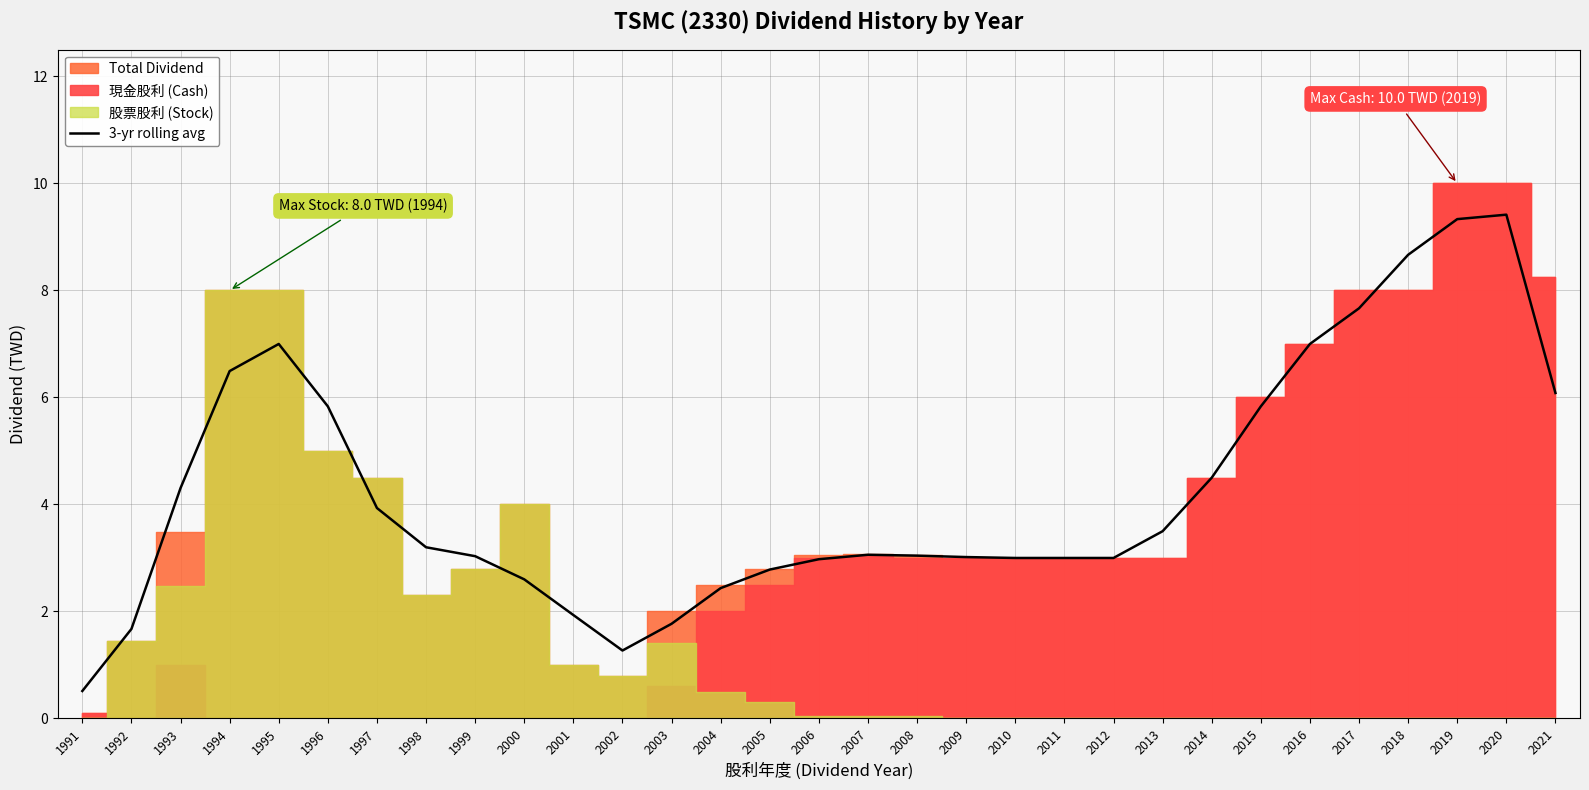

What is the minimum value for 3-yr rolling avg?

0.5